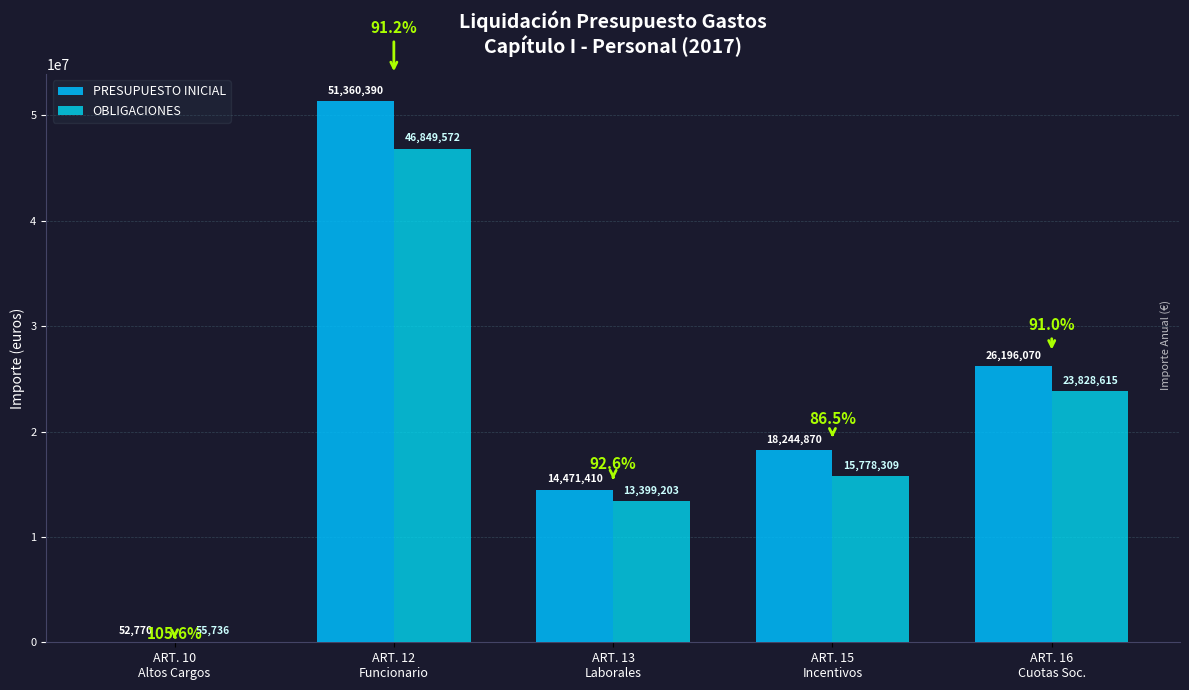

Count the number of data series in this chart.

2